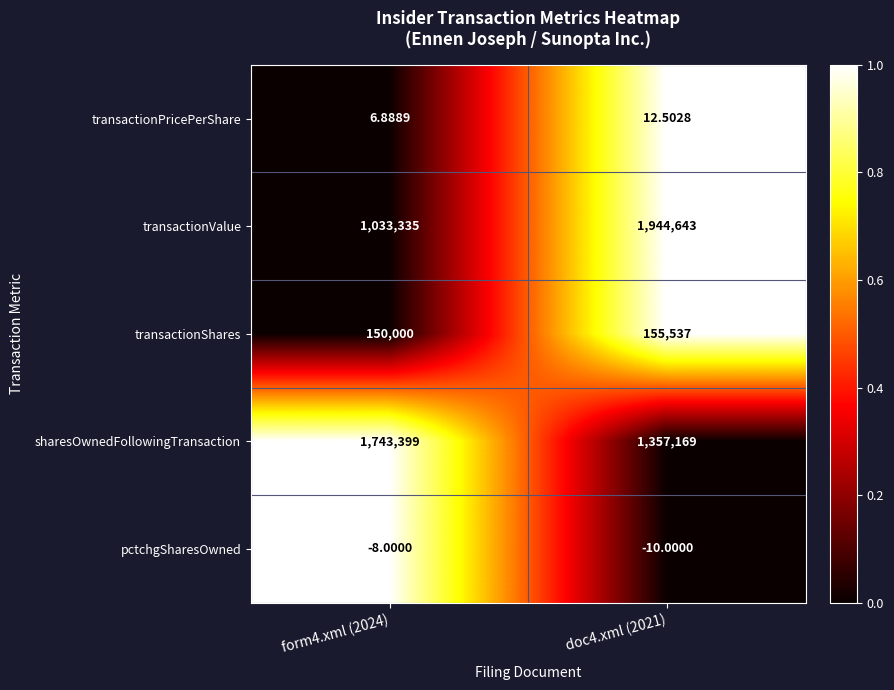

Rank the series at doc4.xml (2021) from highest to lowest value.

transactionValue, sharesOwnedFollowingTransaction, transactionShares, transactionPricePerShare, pctchgSharesOwned